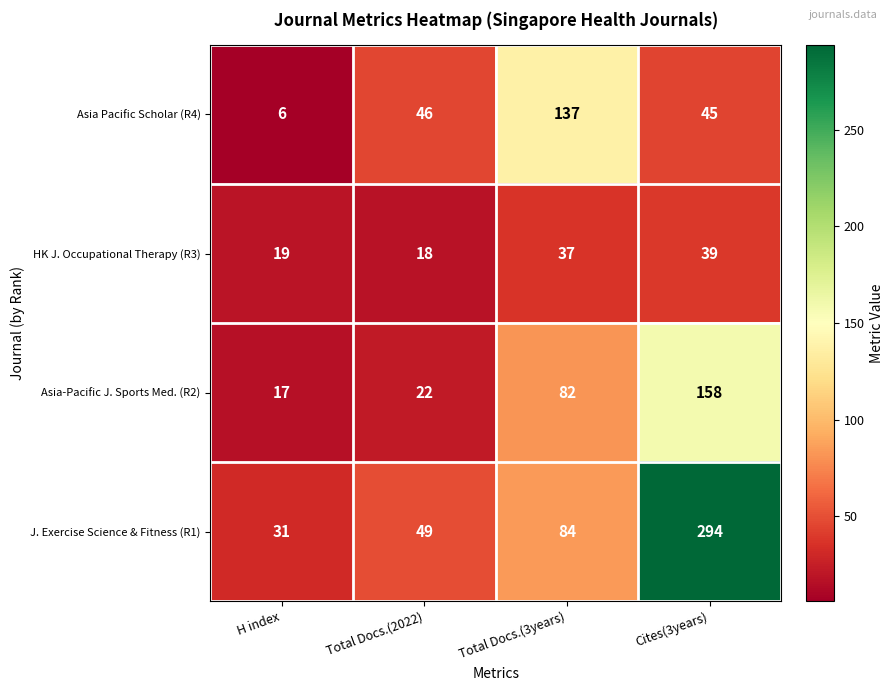

At how many categories does at least one series exceed 12?

4